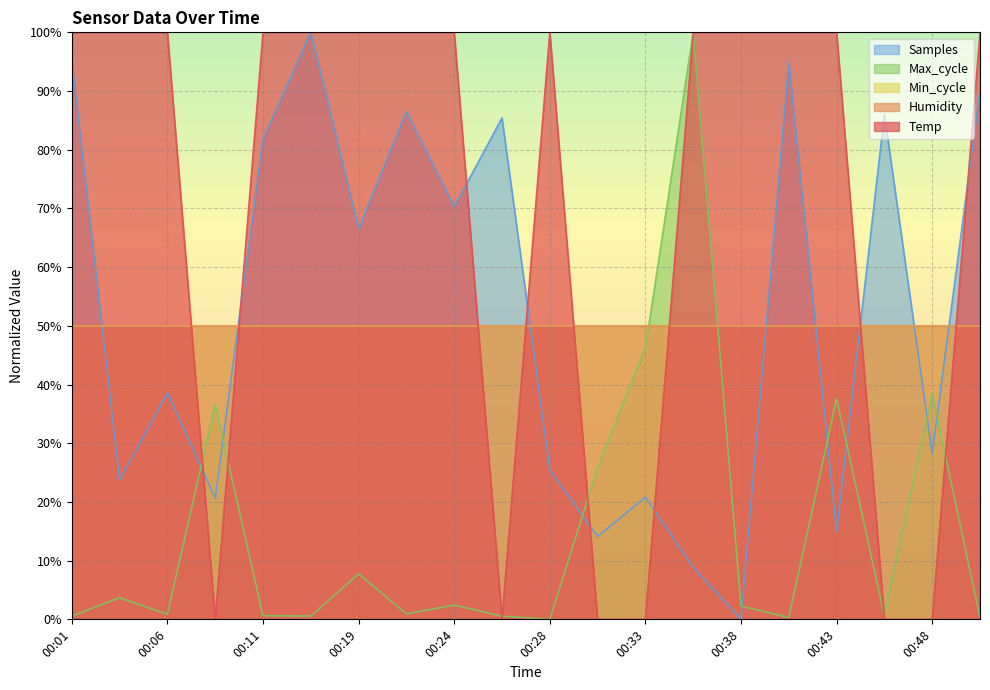

Which has a higher value, 00:01 or 00:41?

00:01